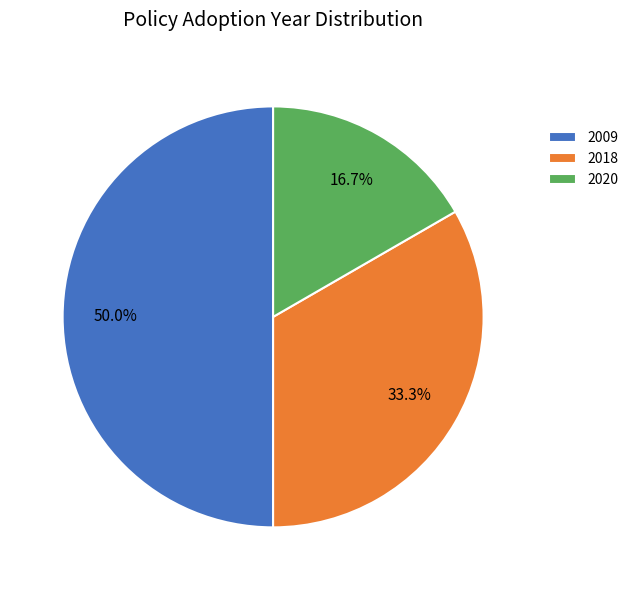

How many segments does this pie chart have?

3